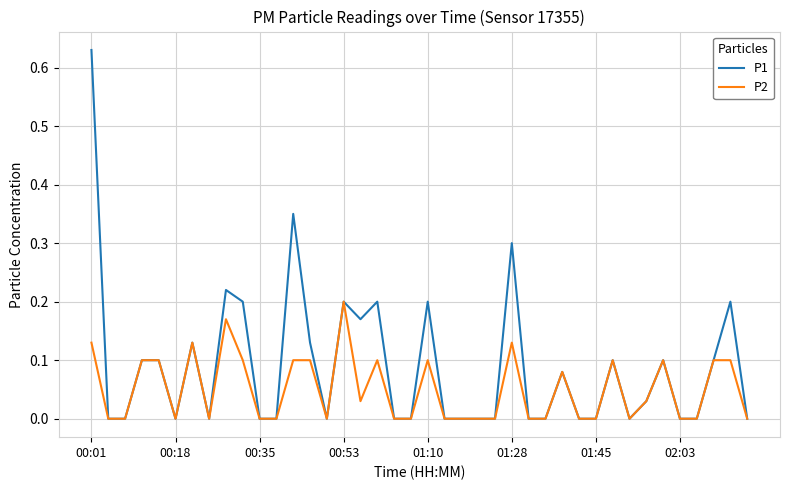

Which series has the largest range (max minus min)?

P1